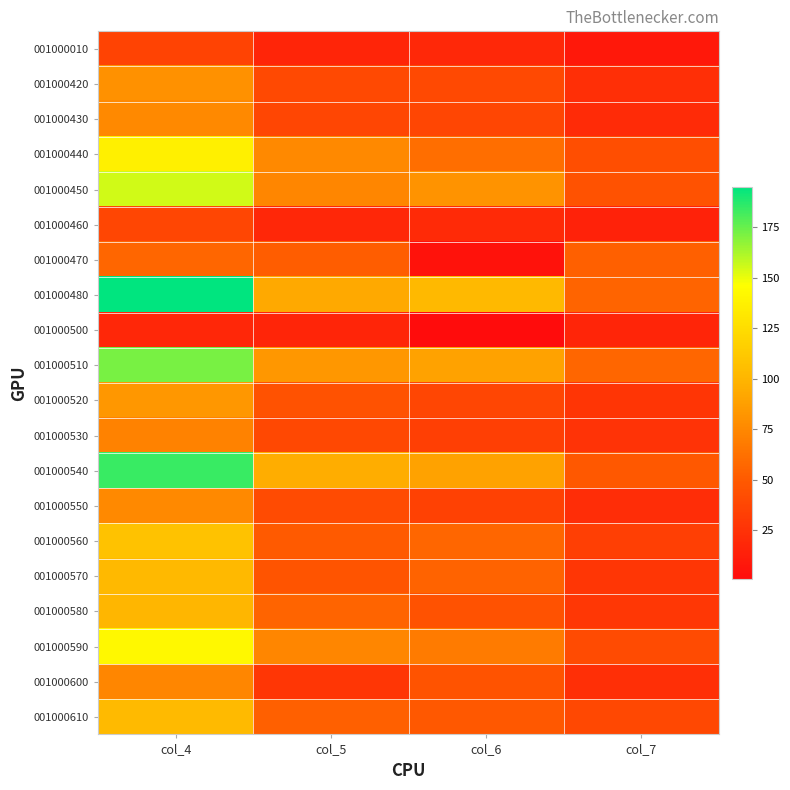

At which category does the chart reach its minimum across all series?

col_6